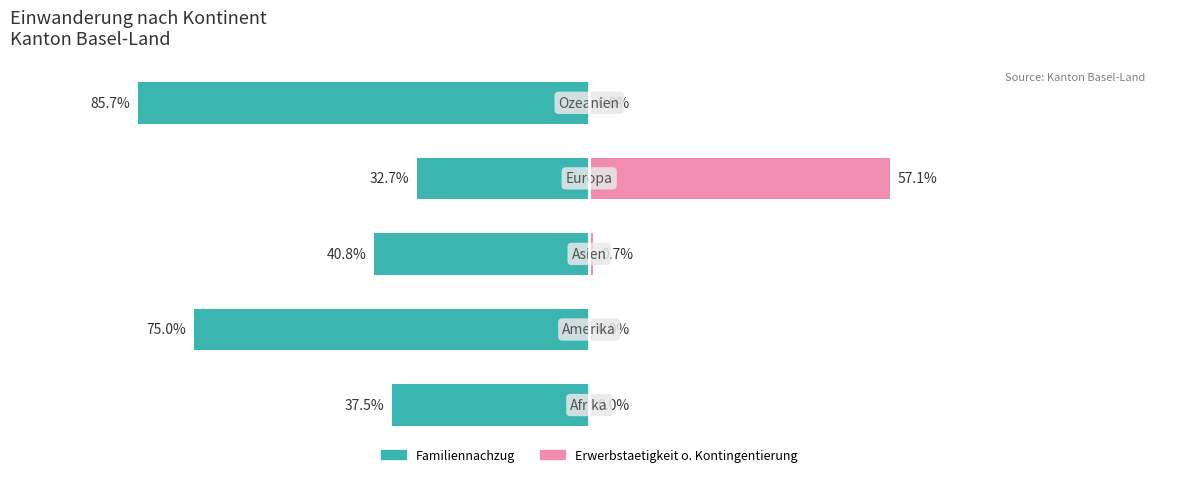

What is the maximum value for Erwerbstaetigkeit o. Kontingentierung?

57.1